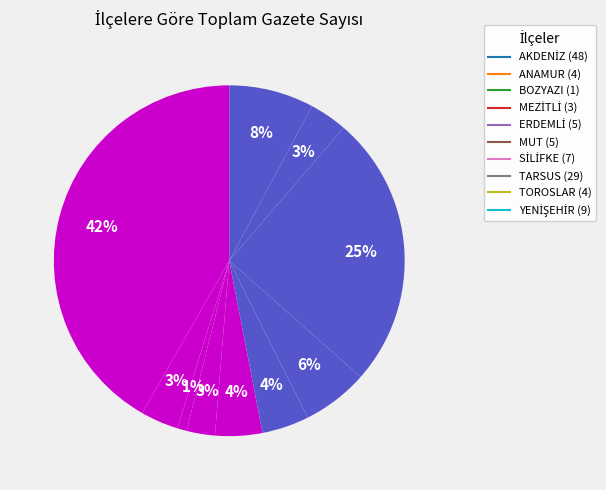

Which category has the smallest portion of the pie?

BOZYAZI